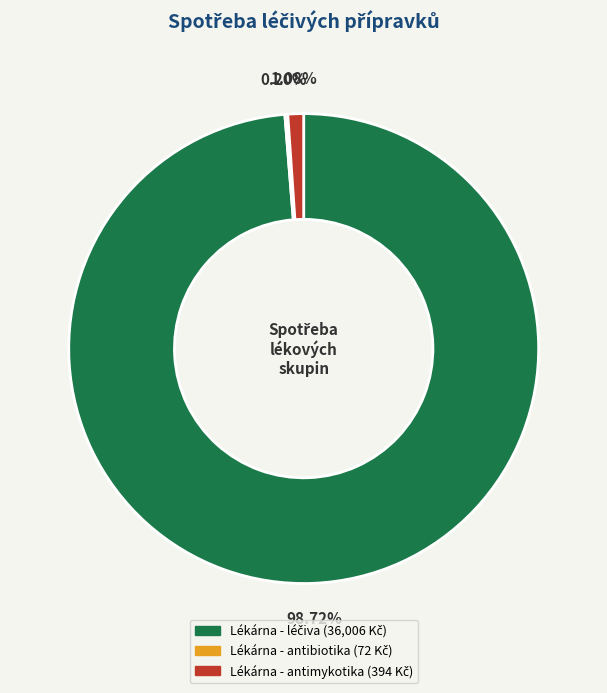

Does any single category account for the majority?

Yes